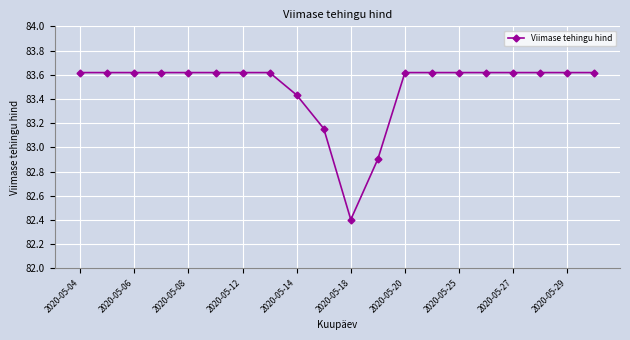

What is the difference between the maximum and second lowest values?

0.7